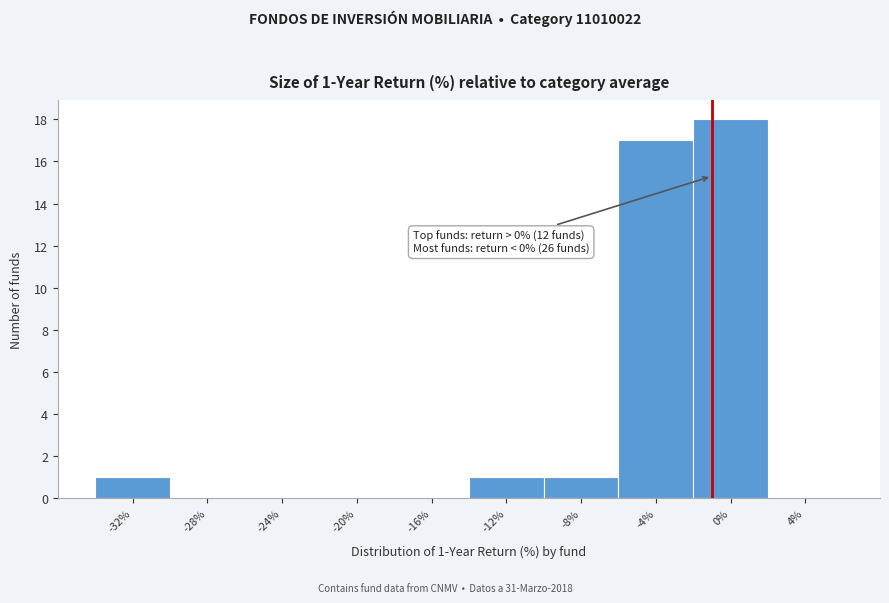

Reading left to right, what are all the values shown in this chart?

-32%=1	-28%=0	-24%=0	-20%=0	-16%=0	-12%=1	-8%=1	-4%=17	0%=18	4%=0